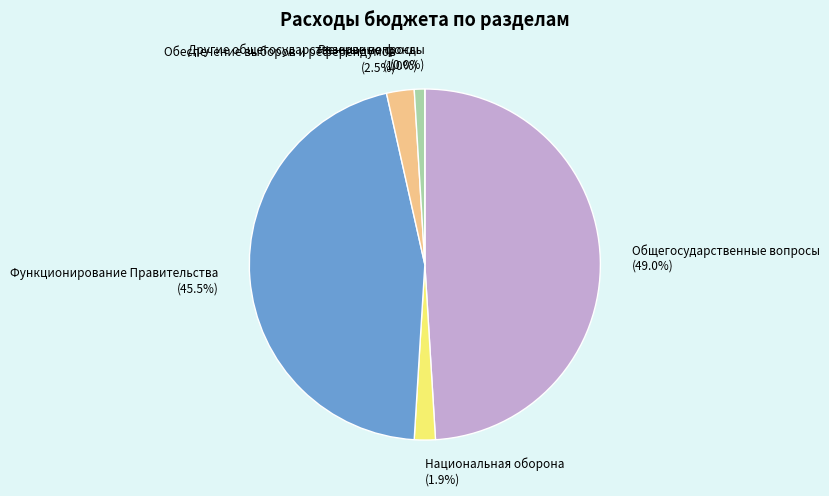

Does any single category account for the majority?

No